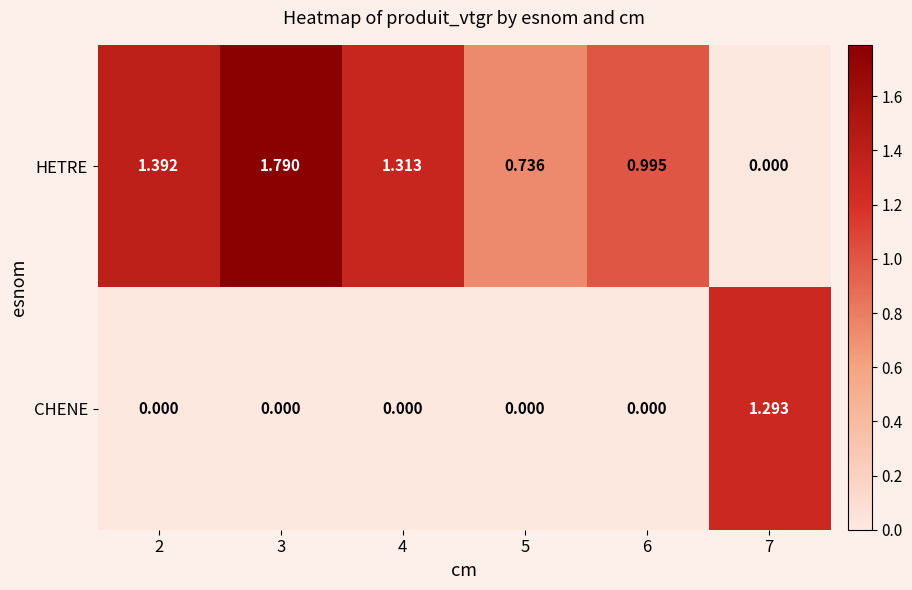

How many categories are shown in the chart?

6